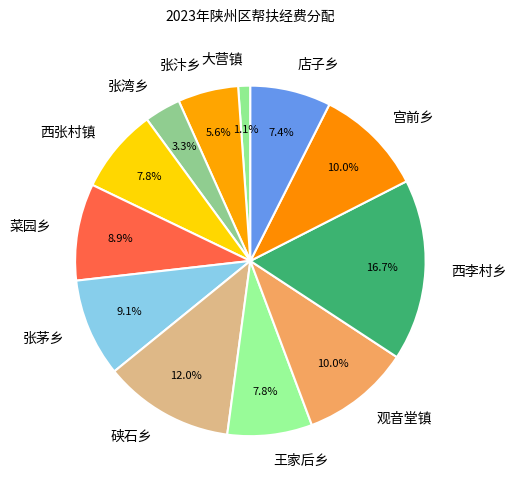

How many slices are in this pie chart?

12